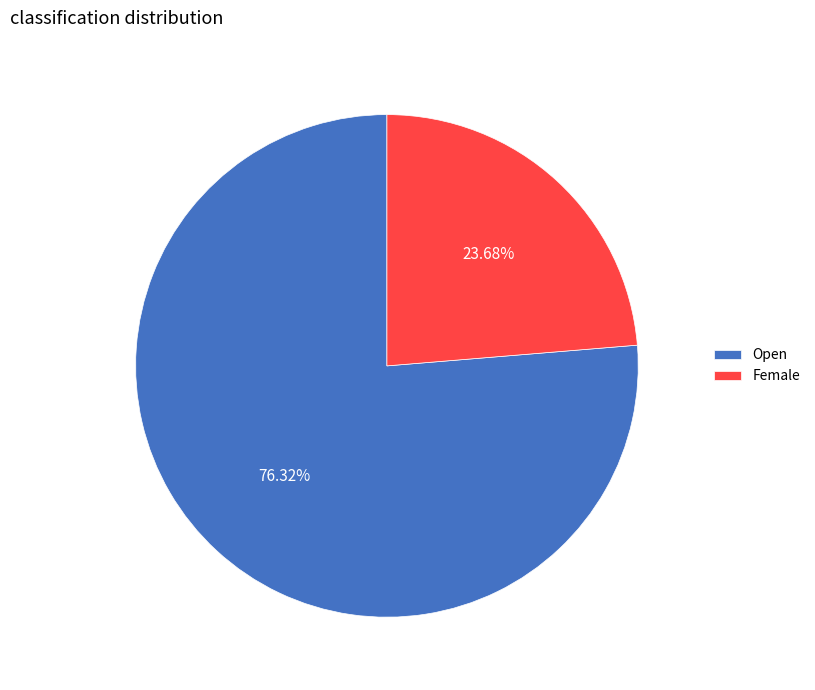

Is there any slice that represents more than half of the pie?

Yes